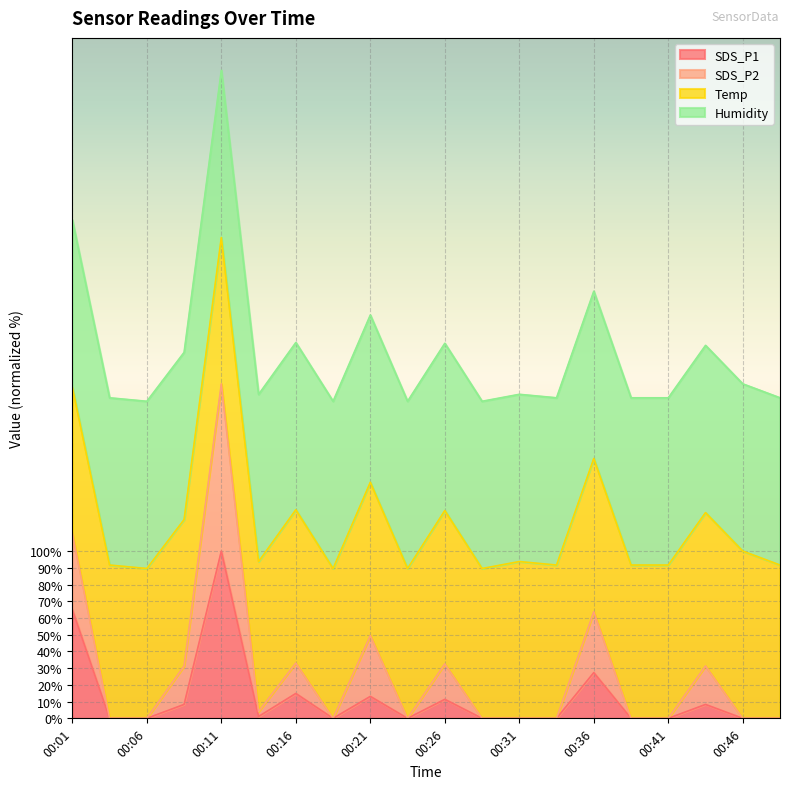

True or false: SDS_P1 has a value of 0.0 at 00:04.

True